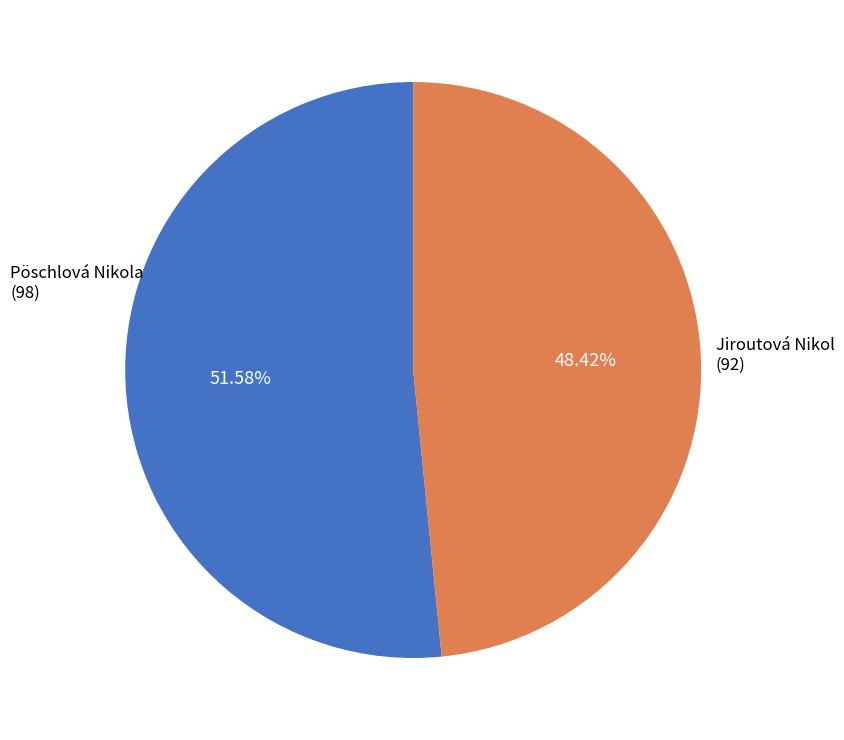

Combined, what portion of the pie is Pöschlová Nikola and Jiroutová Nikol?

100.0%